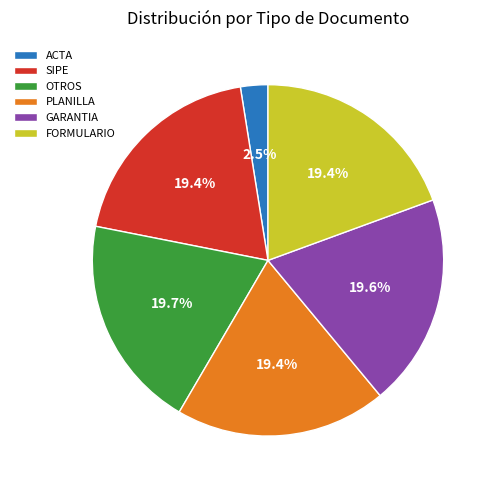

To the nearest percent, what is the difference between the largest and smallest slice percentages?

17%